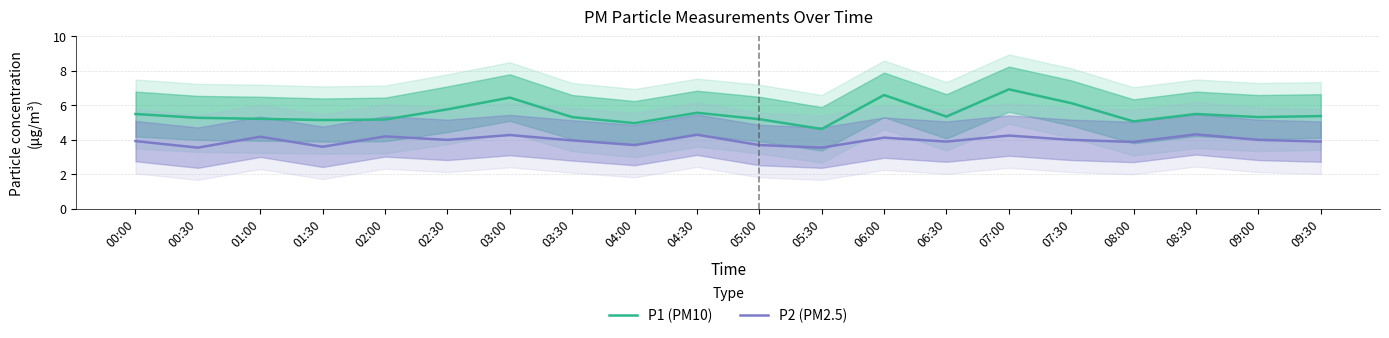

True or false: P2 (PM2.5) and P1 (PM10) cross at least once.

False